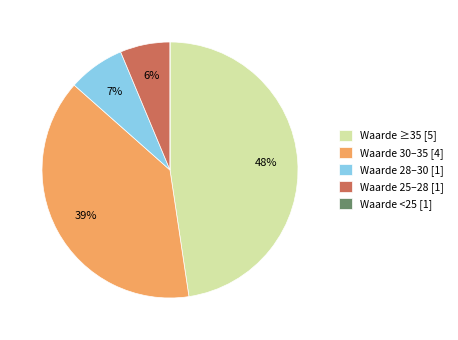

To the nearest percent, what is the combined percentage of Waarde 30–35 [4] and Waarde ≥35 [5]?

87%